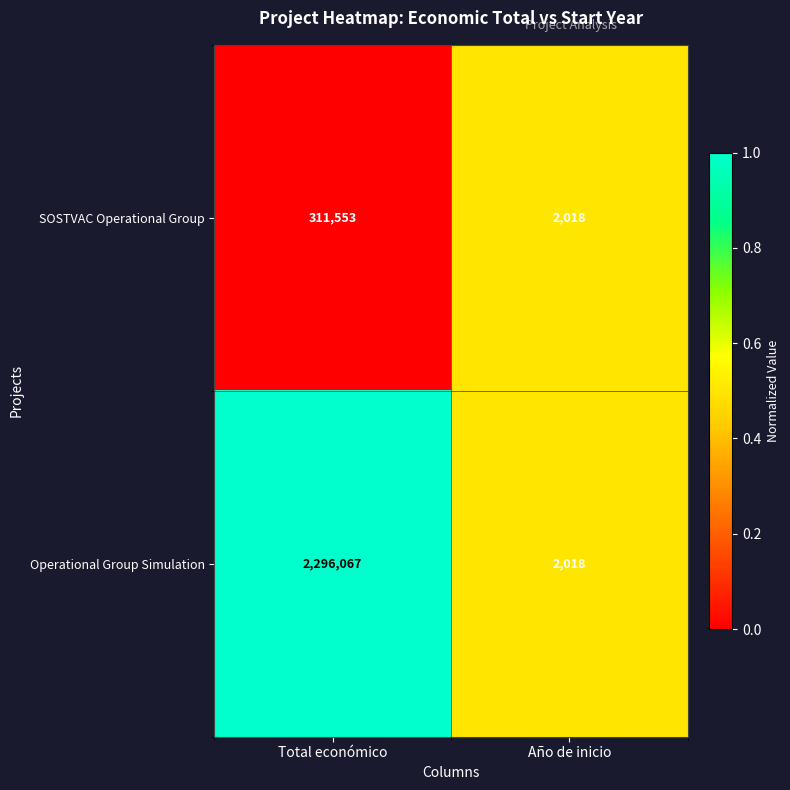

Is it true that Operational Group Simulation equals 2018 at Año de inicio?

True